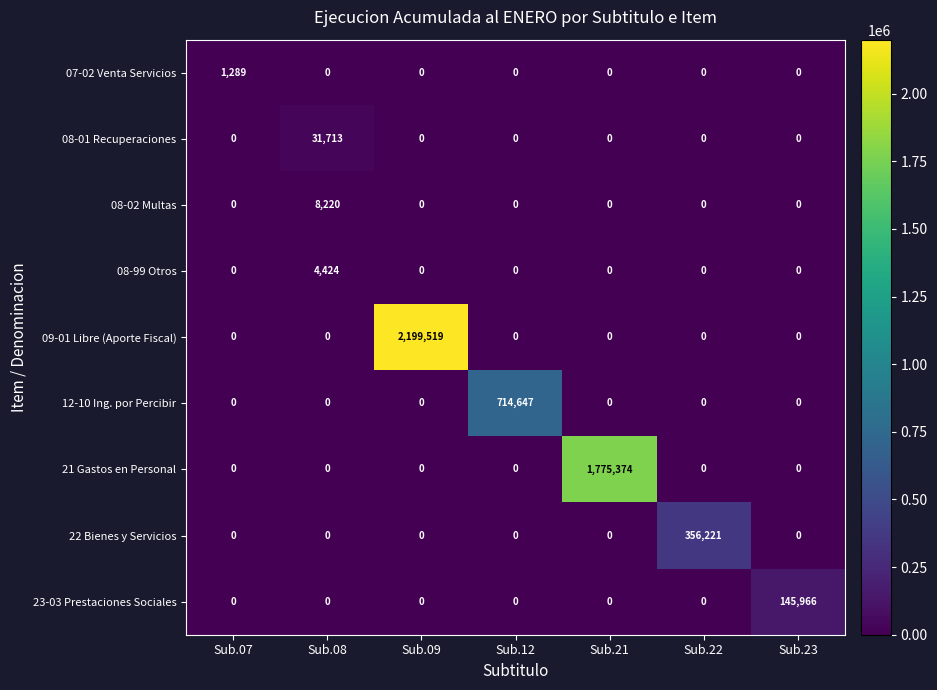

Rank the series by their maximum value, from highest to lowest.

09-01 Libre (Aporte Fiscal), 21 Gastos en Personal, 12-10 Ing. por Percibir, 22 Bienes y Servicios, 23-03 Prestaciones Sociales, 08-01 Recuperaciones, 08-02 Multas, 08-99 Otros, 07-02 Venta Servicios